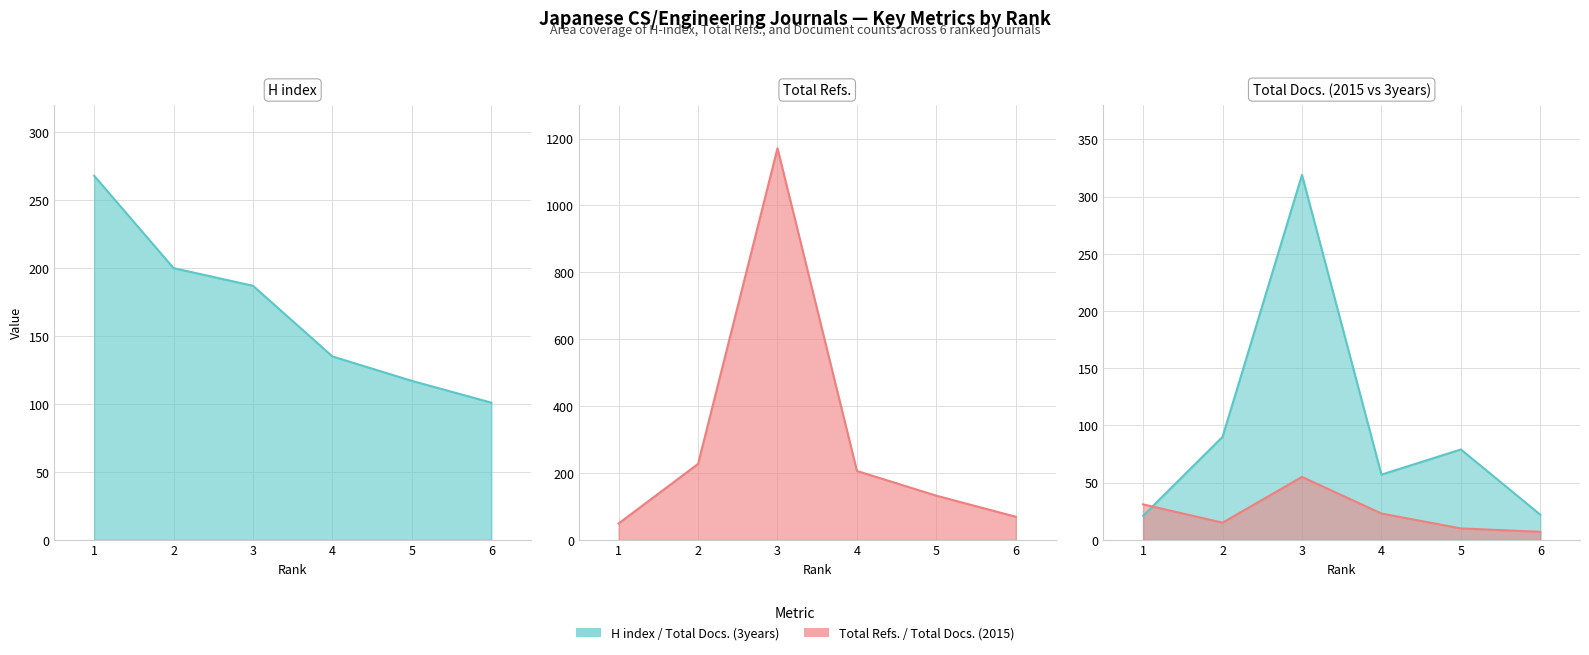

At which category does the chart reach its minimum across all series?

6